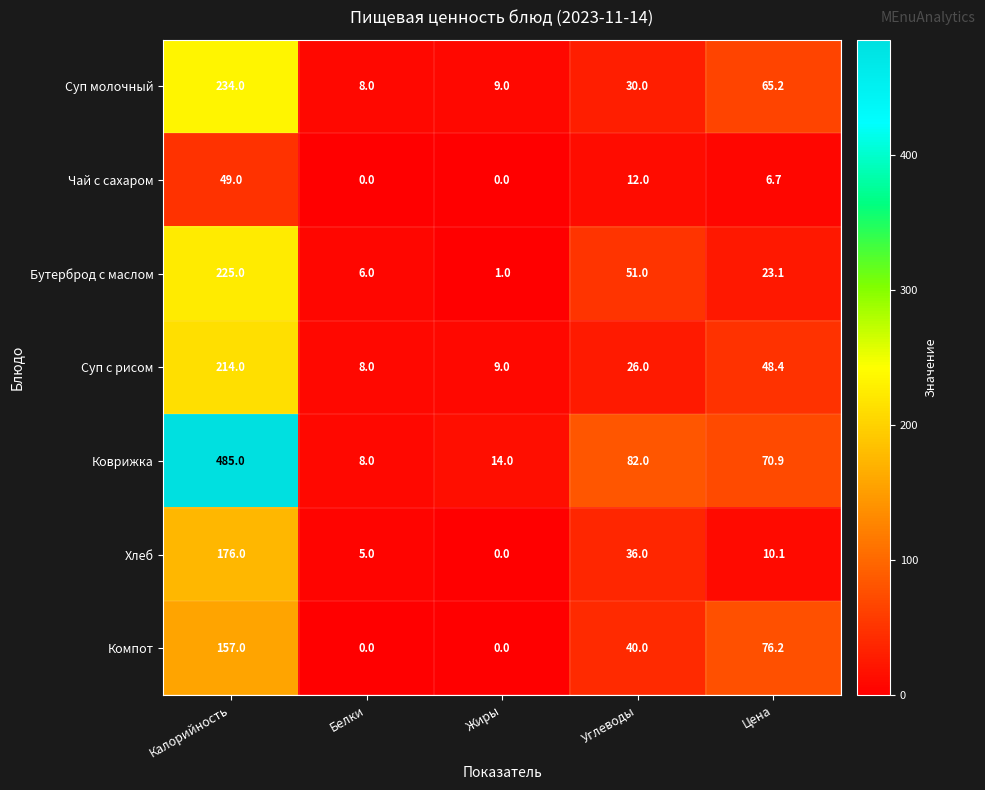

Where does the Хлеб series first go above 10?

Калорийность